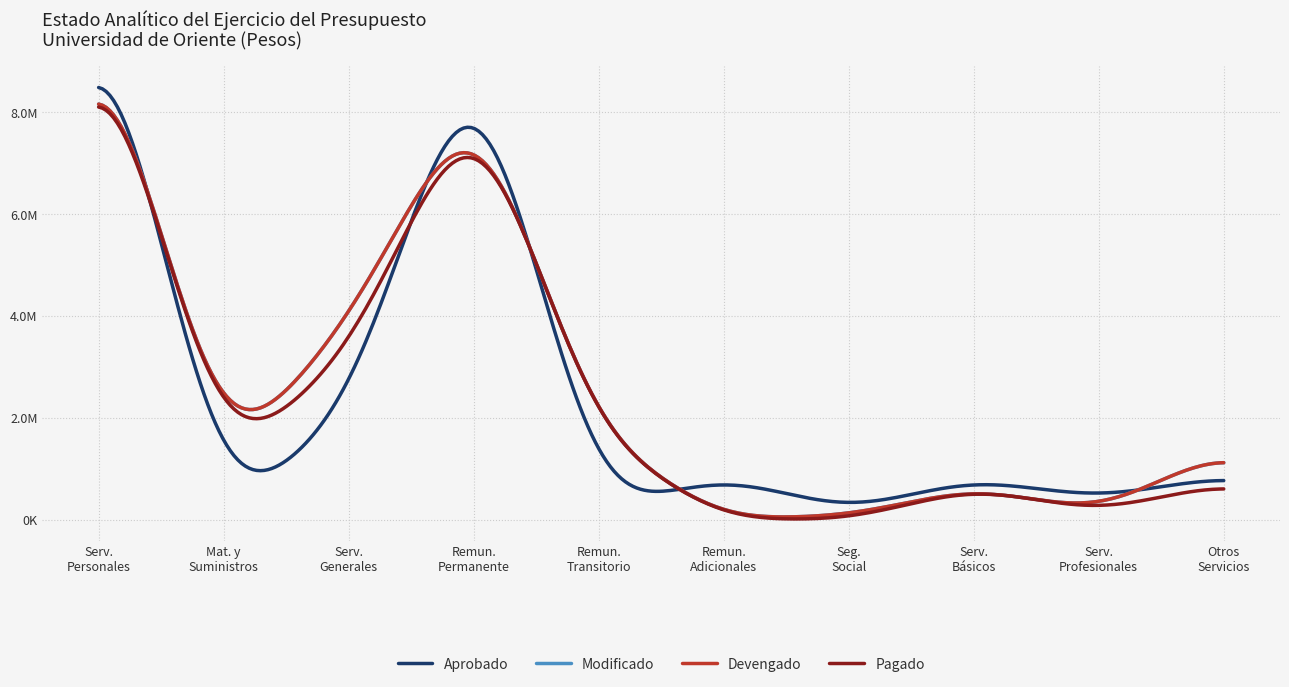

List the labels in order of Modificado value, smallest first.

Remuneraciones Adicionales, Seguridad Social, Servicios Profesionales, Servicios Básicos, Materiales y Suministros, Otros Servicios Generales, Remuneraciones al Personal de Carácter Transitorio, Servicios Generales, Remuneraciones al Personal de Carácter Permanente, Servicios Personales